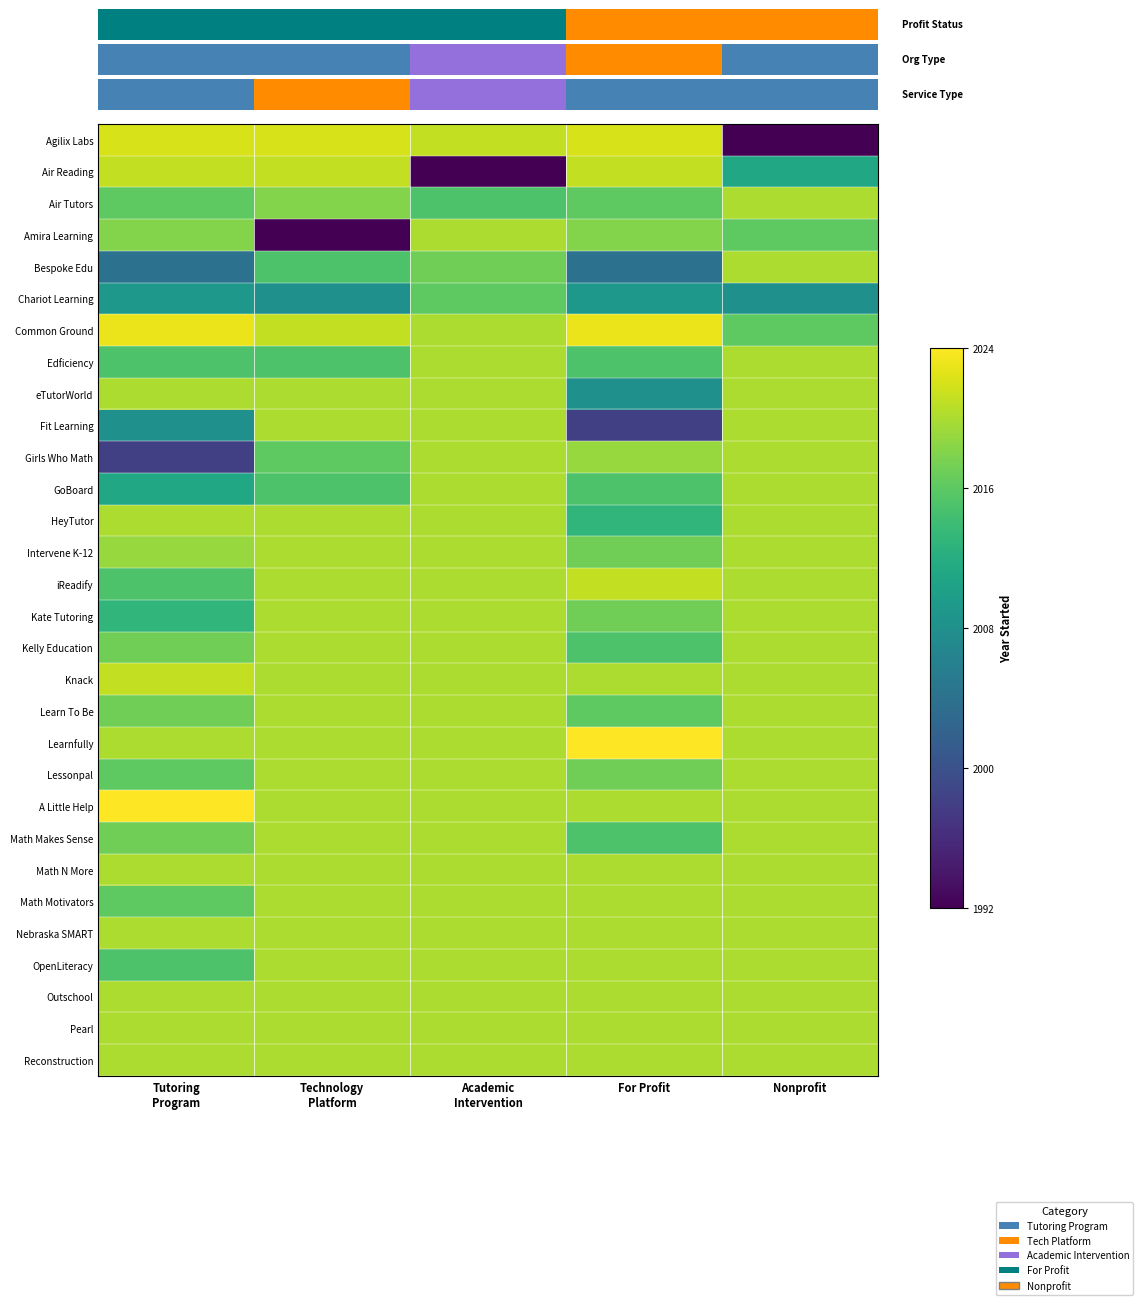

How many data points does each series have?

5